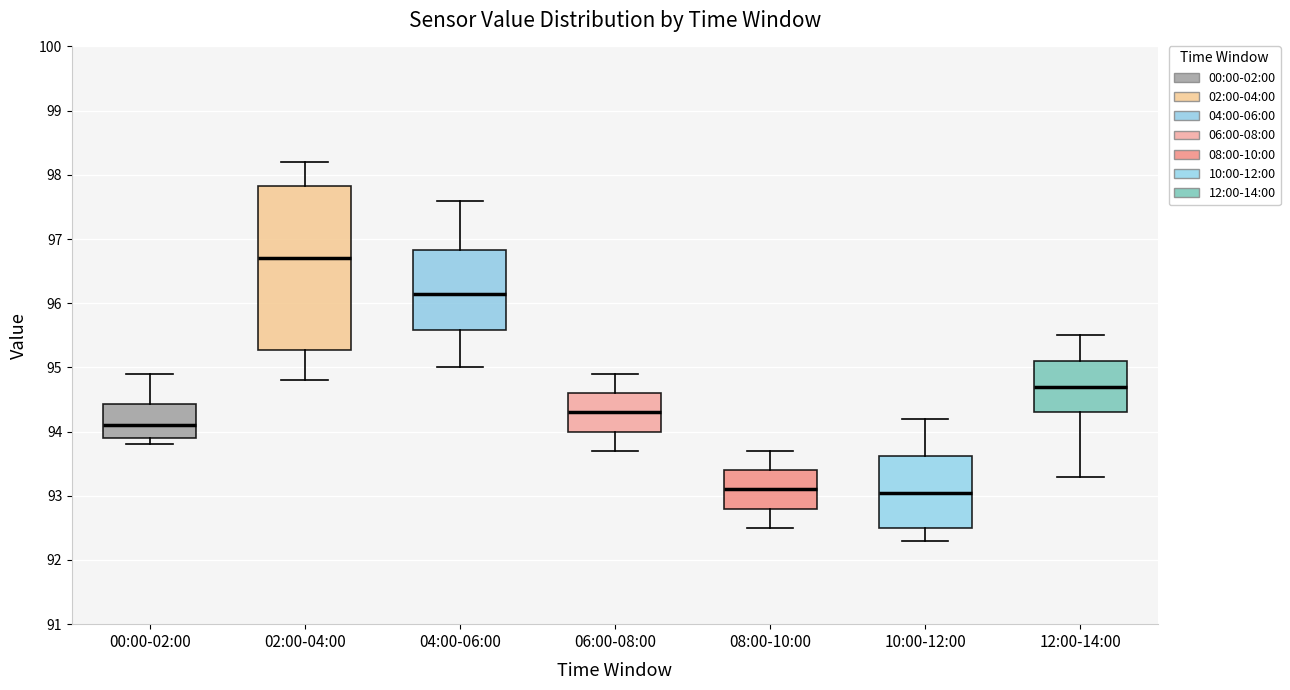

Reading left to right, transcribe this box plot: for each box, give where its median line is, the range the box spans, and where its two whiskers end, as read against the y-axis. The values are not printed on the chart, so give them approximately, as read against the axis.

00:00-02:00: median 94.1, box 93.9 to 94.4, whiskers 93.8 to 94.9
02:00-04:00: median 96.7, box 95.3 to 97.8, whiskers 94.8 to 98.2
04:00-06:00: median 96.2, box 95.6 to 96.8, whiskers 95.0 to 97.6
06:00-08:00: median 94.3, box 94.0 to 94.6, whiskers 93.7 to 94.9
08:00-10:00: median 93.1, box 92.8 to 93.4, whiskers 92.5 to 93.7
10:00-12:00: median 93.1, box 92.5 to 93.6, whiskers 92.3 to 94.2
12:00-14:00: median 94.7, box 94.3 to 95.1, whiskers 93.3 to 95.5